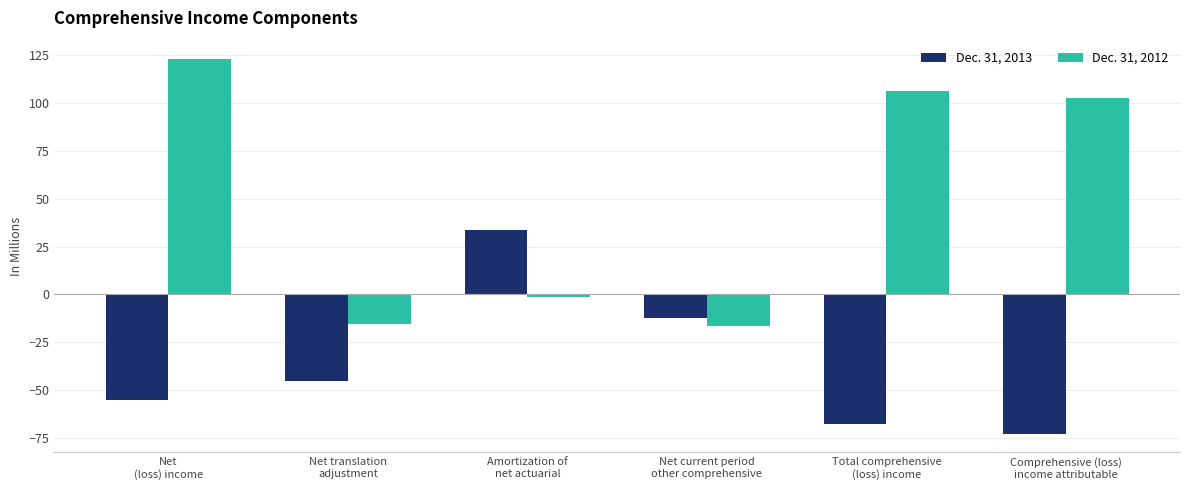

Reading left to right, list all the values displayed in this chart.

Dec. 31, 2013: Net
(loss) income=-55.3	Net translation
adjustment=-45.3	Amortization of
net actuarial=33.4	Net current period
other comprehensive=-12.1	Total comprehensive
(loss) income=-67.4	Comprehensive (loss)
income attributable=-72.7
Dec. 31, 2012: Net
(loss) income=122.7	Net translation
adjustment=-15.3	Amortization of
net actuarial=-1.4	Net current period
other comprehensive=-16.7	Total comprehensive
(loss) income=106.0	Comprehensive (loss)
income attributable=102.4